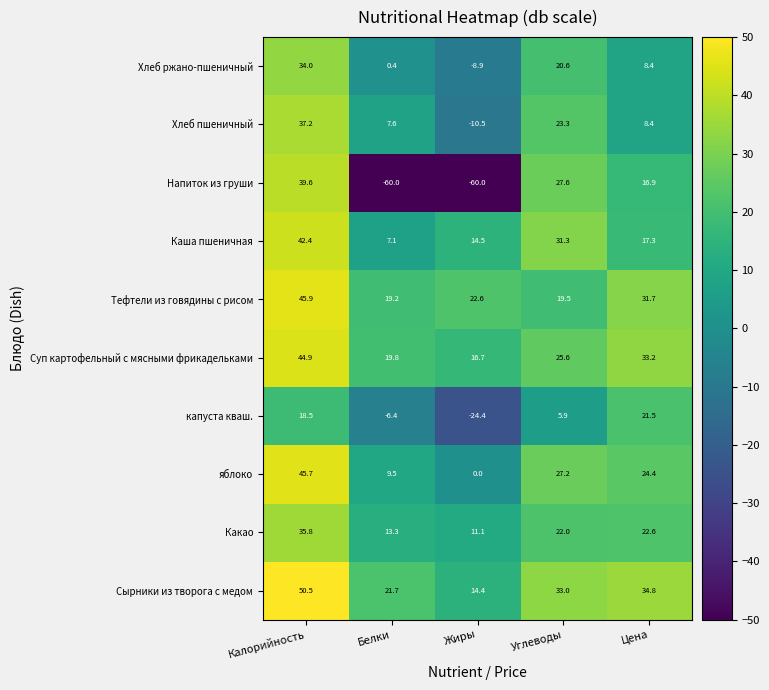

How many series are shown in this chart?

10